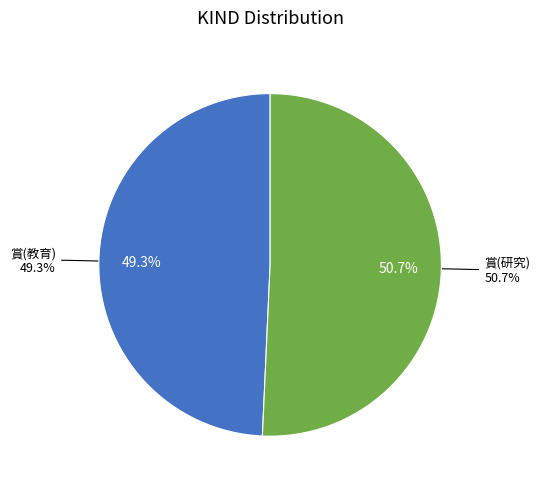

To the nearest percent, what portion does 賞(研究) represent?

51%